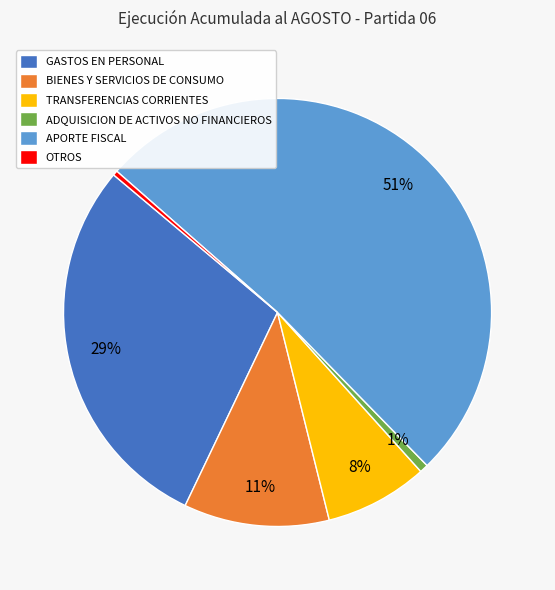

Which has a higher value, GASTOS EN PERSONAL or APORTE FISCAL?

APORTE FISCAL